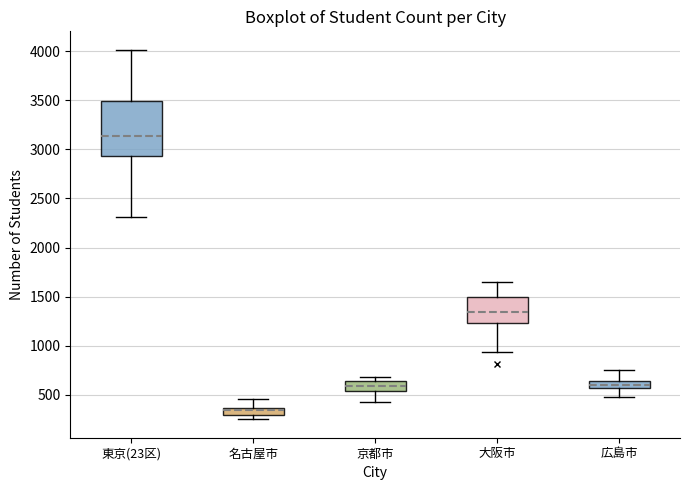

Which box's median line is the highest?

東京(23区)